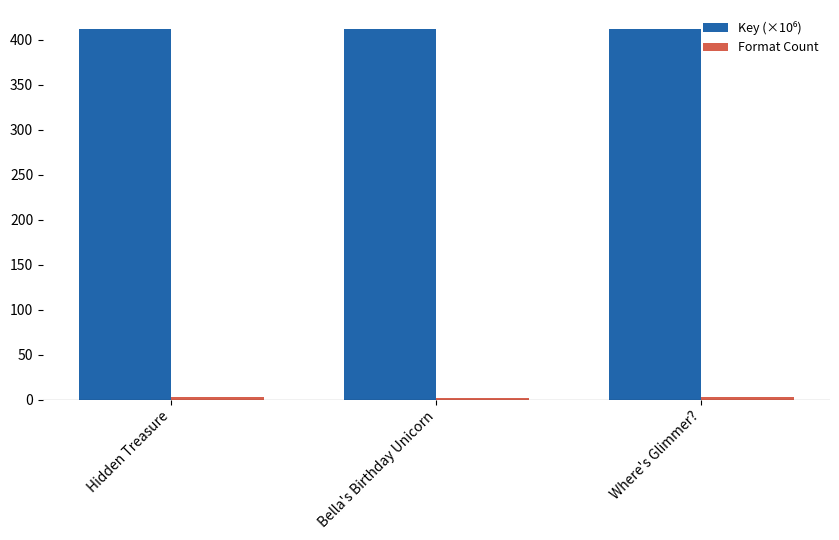

At how many categories does at least one series exceed 330?

3